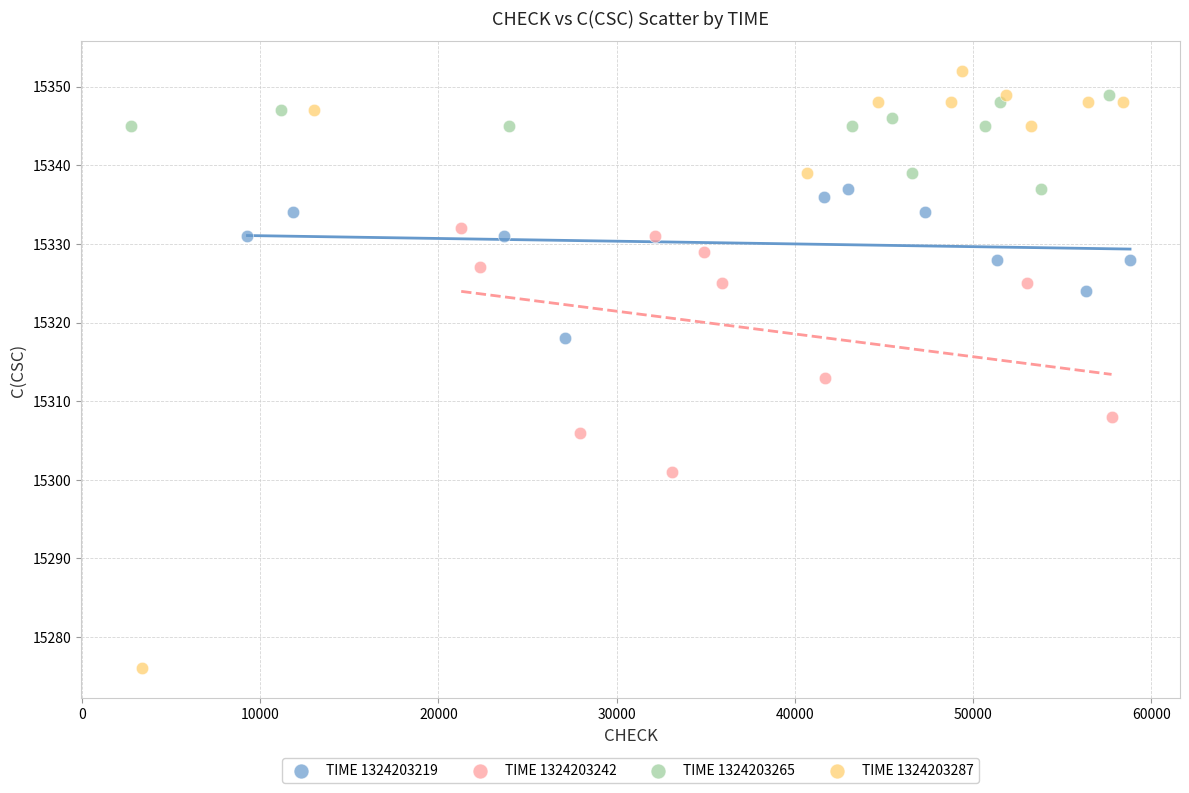

What are all the series names shown in the legend?

TIME 1324203219, TIME 1324203242, TIME 1324203265, TIME 1324203287